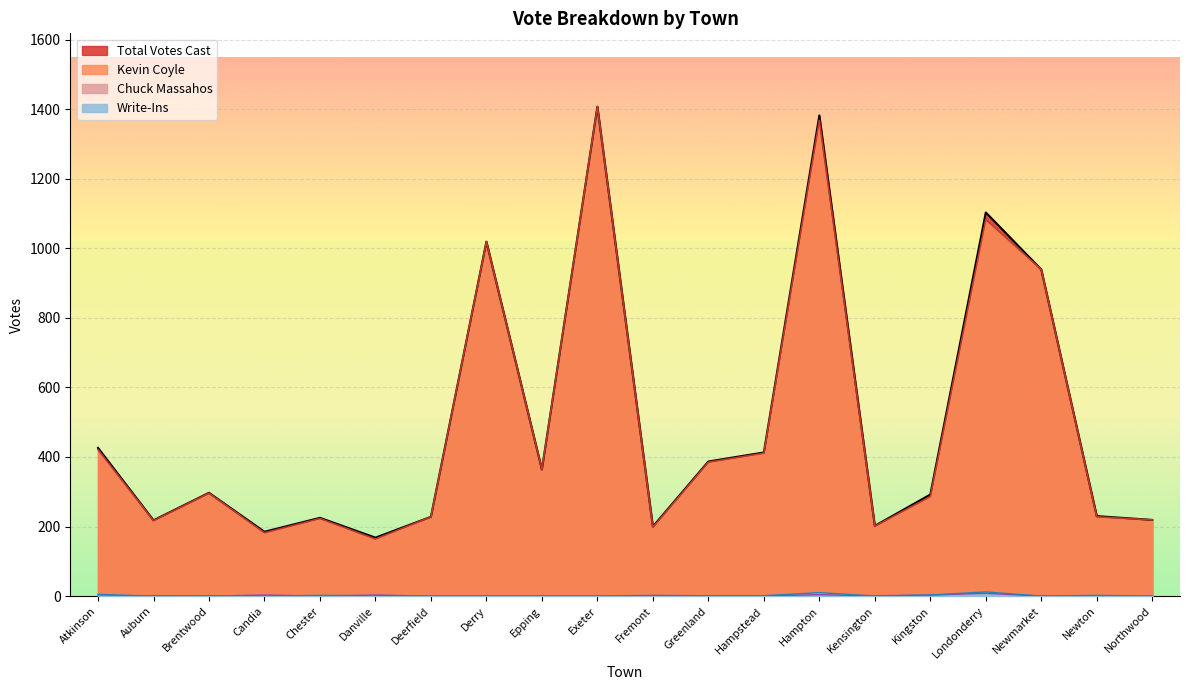

What are all the series names shown in the legend?

Kevin Coyle, Total Votes Cast, Write-Ins, Chuck Massahos